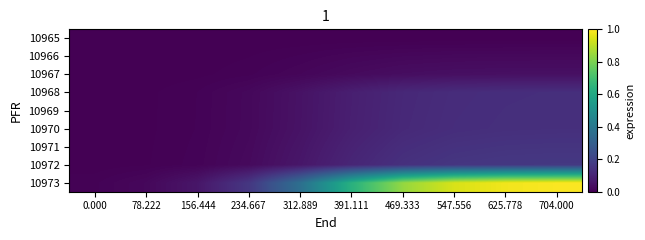

At how many categories does at least one series exceed 0?

10